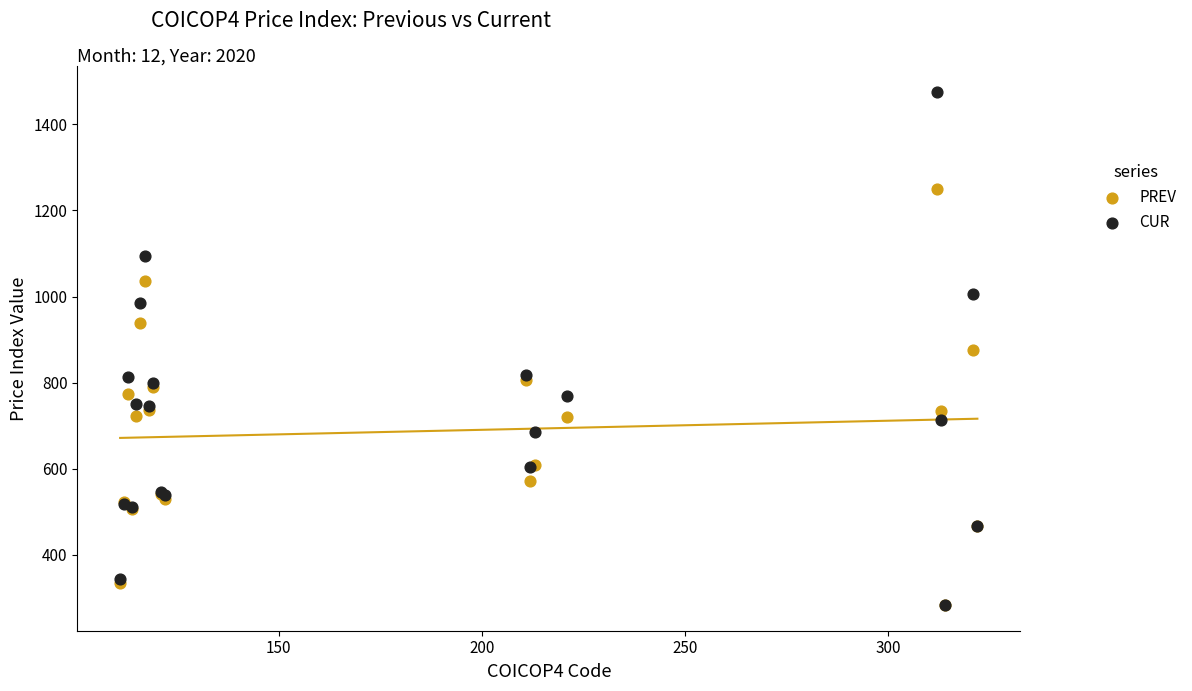

Which series has the largest Y range (max minus min)?

CUR